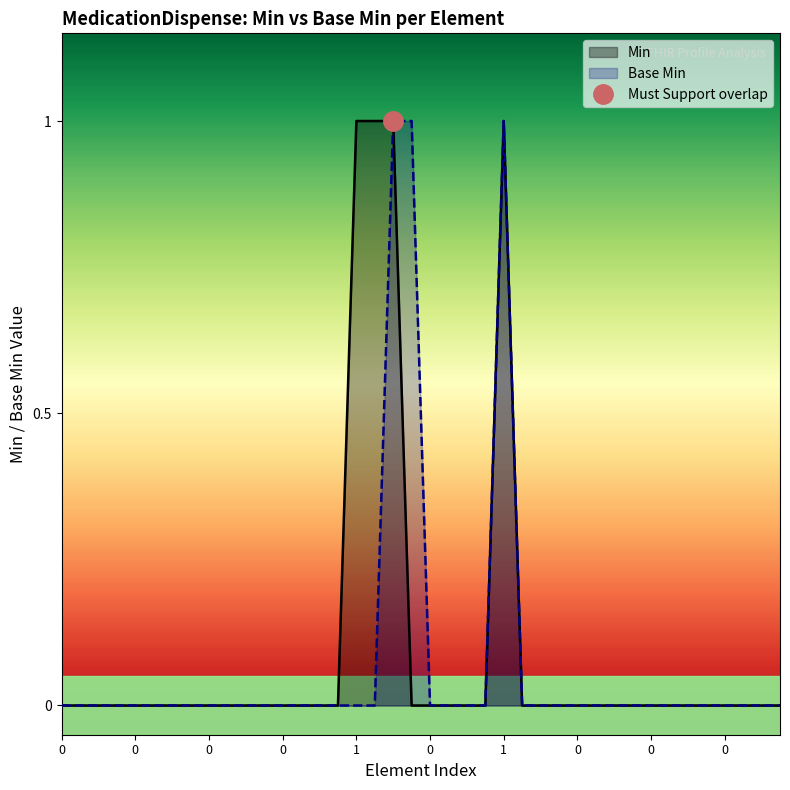

Count the values in the range 0 to 1.

20